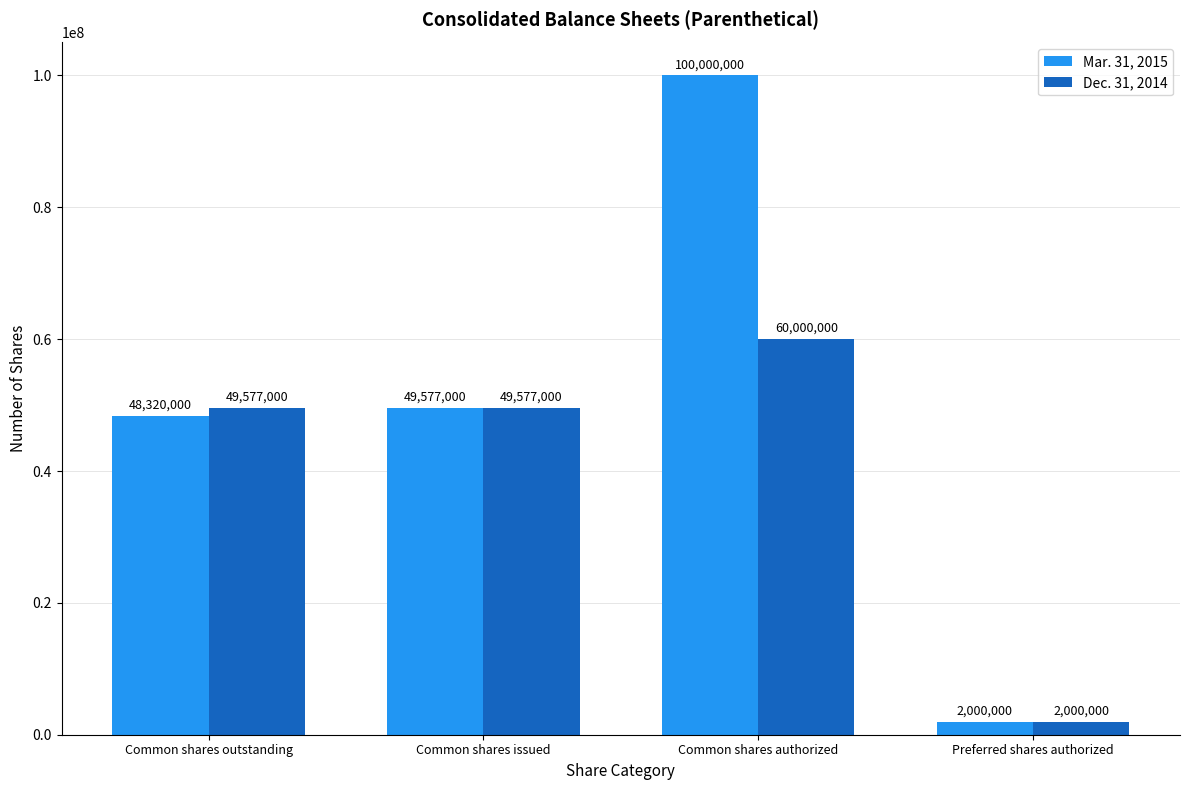

Reading left to right, list all the values displayed in this chart.

Mar. 31, 2015: 48320000	49577000	100000000	2000000
Dec. 31, 2014: 49577000	49577000	60000000	2000000